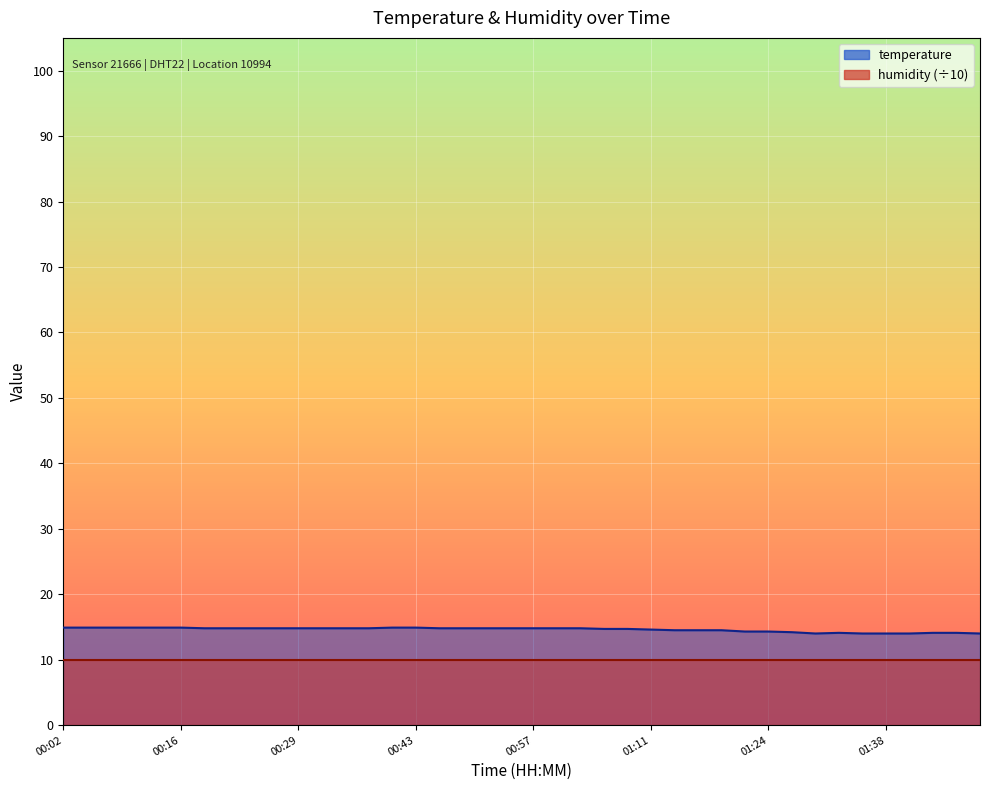

How many interior local valleys (lower than both neighbors) does the data have?

1